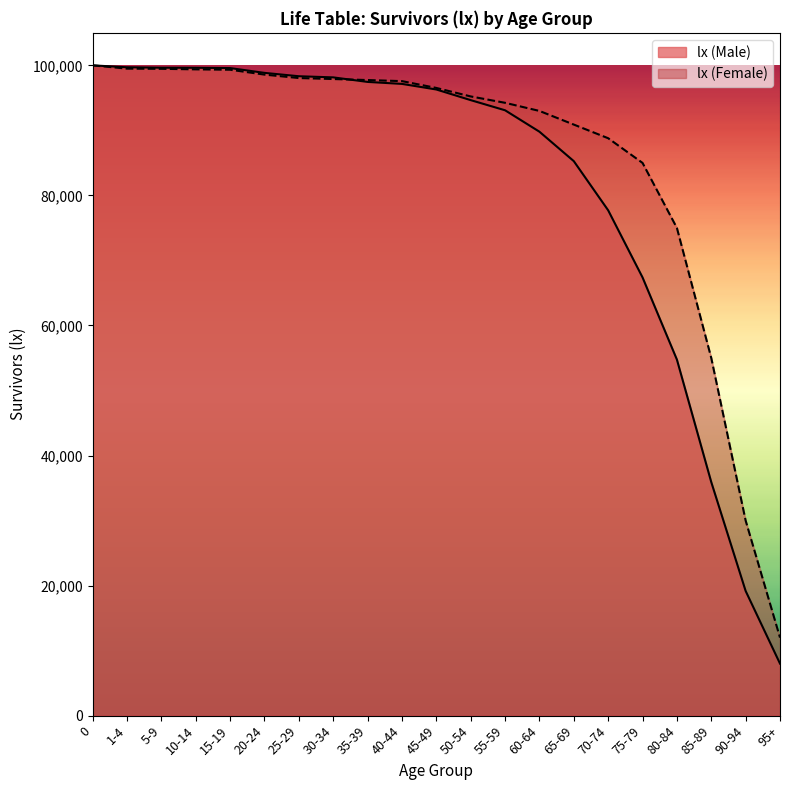

How many data points in lx (Male) are less than 96289?

10